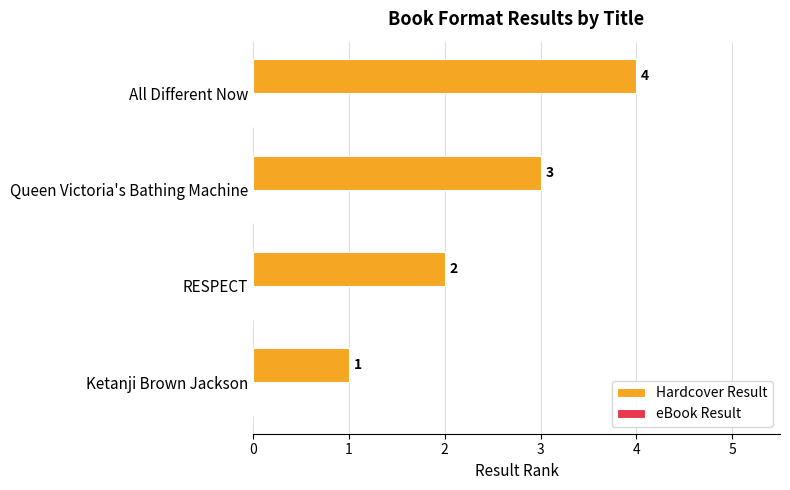

Which label corresponds to the smallest value in the chart?

Ketanji Brown Jackson